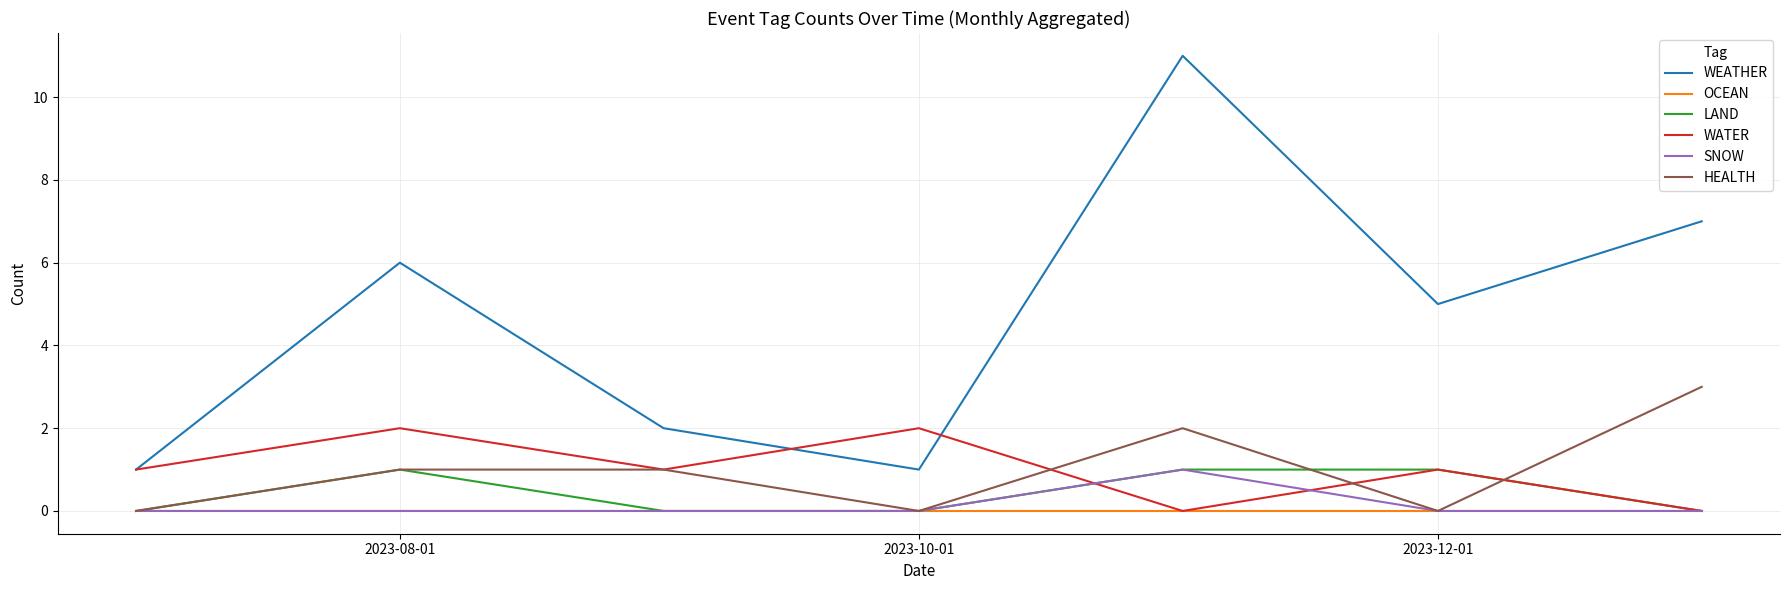

Which series has the largest range (max minus min)?

WEATHER